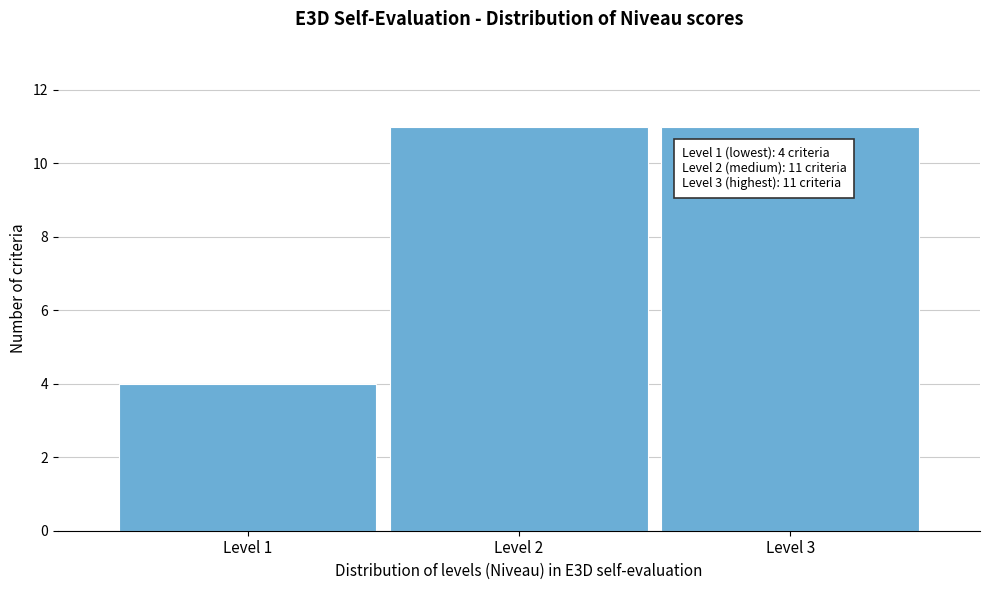

Reading left to right, list all the values displayed in this chart.

Level 1=4	Level 2=11	Level 3=11